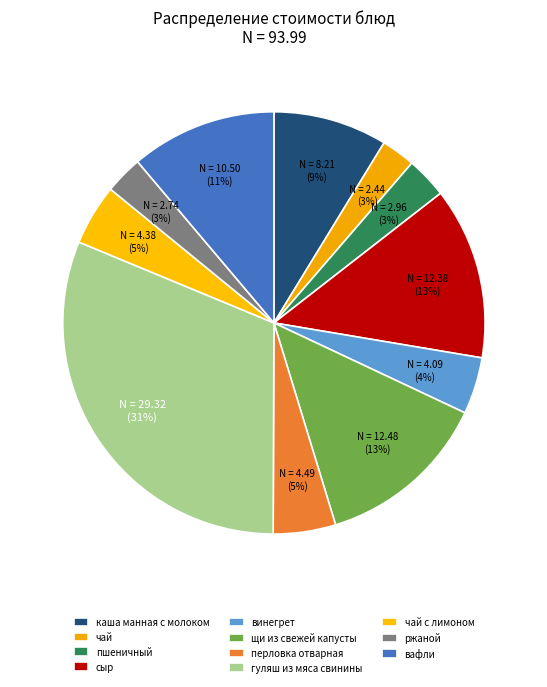

To the nearest percent, what portion does винегрет represent?

4%